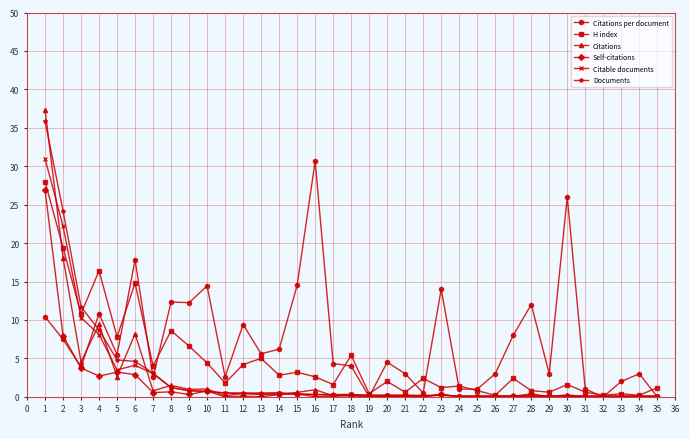

At which category does H index reach its first local valley?

3